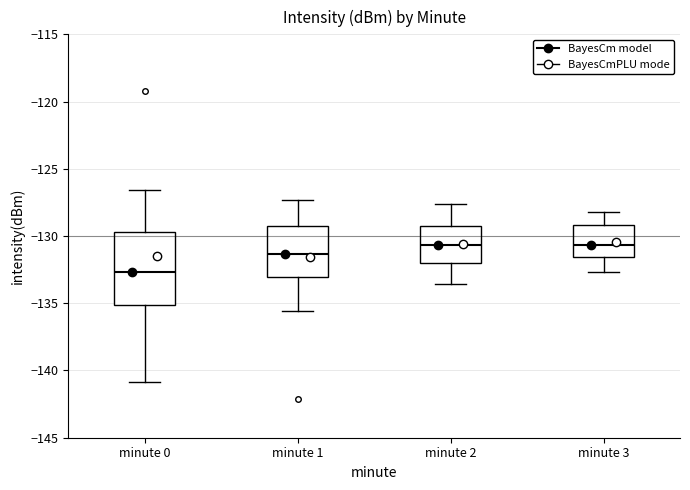

Reading left to right, transcribe this box plot: for each box, give where its median line is, the range the box spans, and where its two whiskers end, as read against the y-axis. The values are not printed on the chart, so give them approximately, as read against the axis.

minute 0: median -132.5, box -135.0 to -129.5, whiskers -141.0 to -126.5
minute 1: median -131.5, box -133.0 to -129.0, whiskers -135.5 to -127.5
minute 2: median -130.5, box -132.0 to -129.0, whiskers -133.5 to -127.5
minute 3: median -130.5, box -131.5 to -129.0, whiskers -132.5 to -128.0